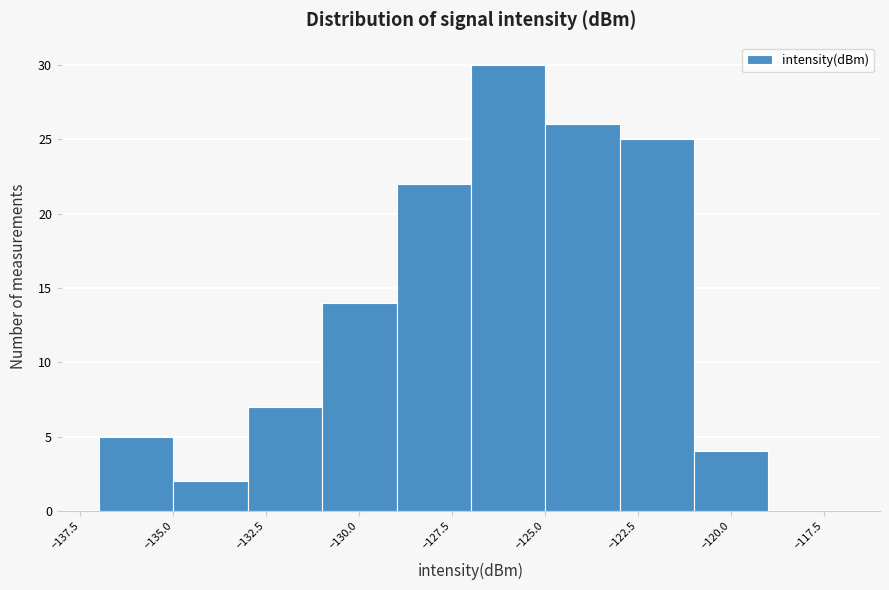

Which range on the x-axis has the tallest bar?

-127 to -125